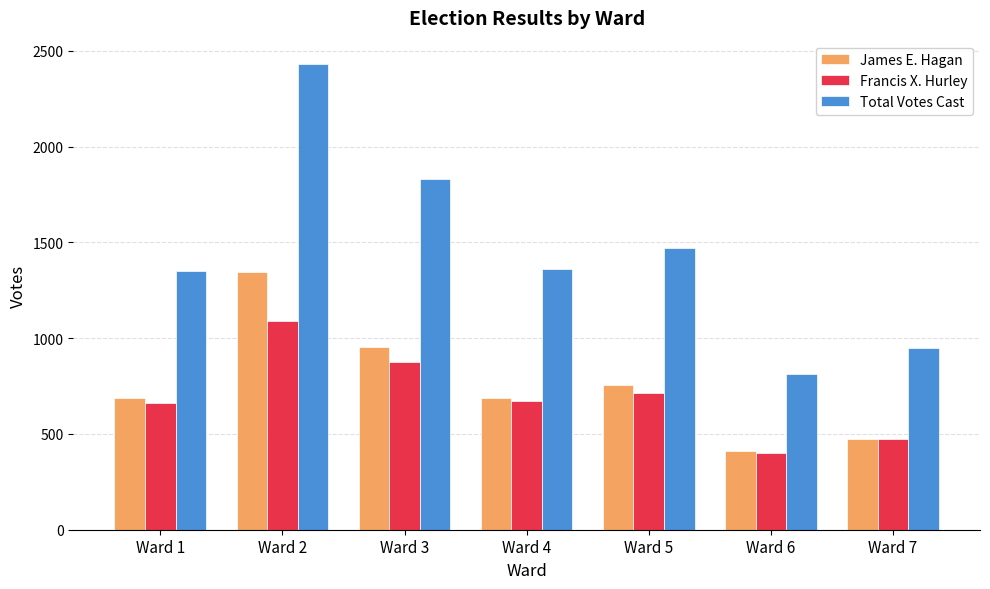

Reading right to left, extract all data points from this chart.

James E. Hagan: 471	412	755	690	953	1343	690
Francis X. Hurley: 476	401	713	673	877	1088	661
Total Votes Cast: 947	813	1468	1363	1830	2431	1351